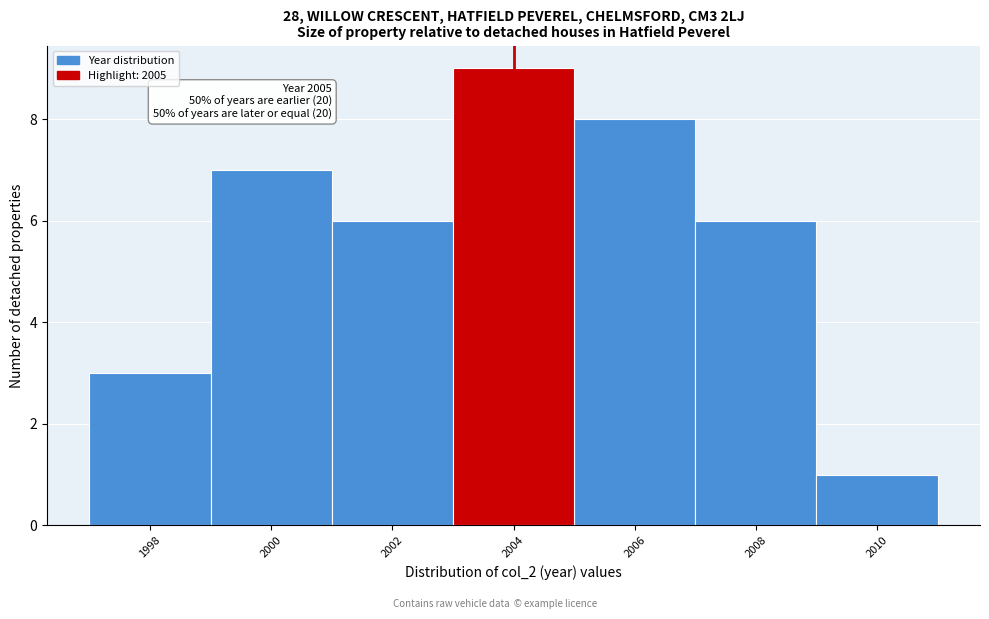

Reading left to right, extract all data points from this chart.

1998=3	2000=7	2002=6	2004=9	2006=8	2008=6	2010=1